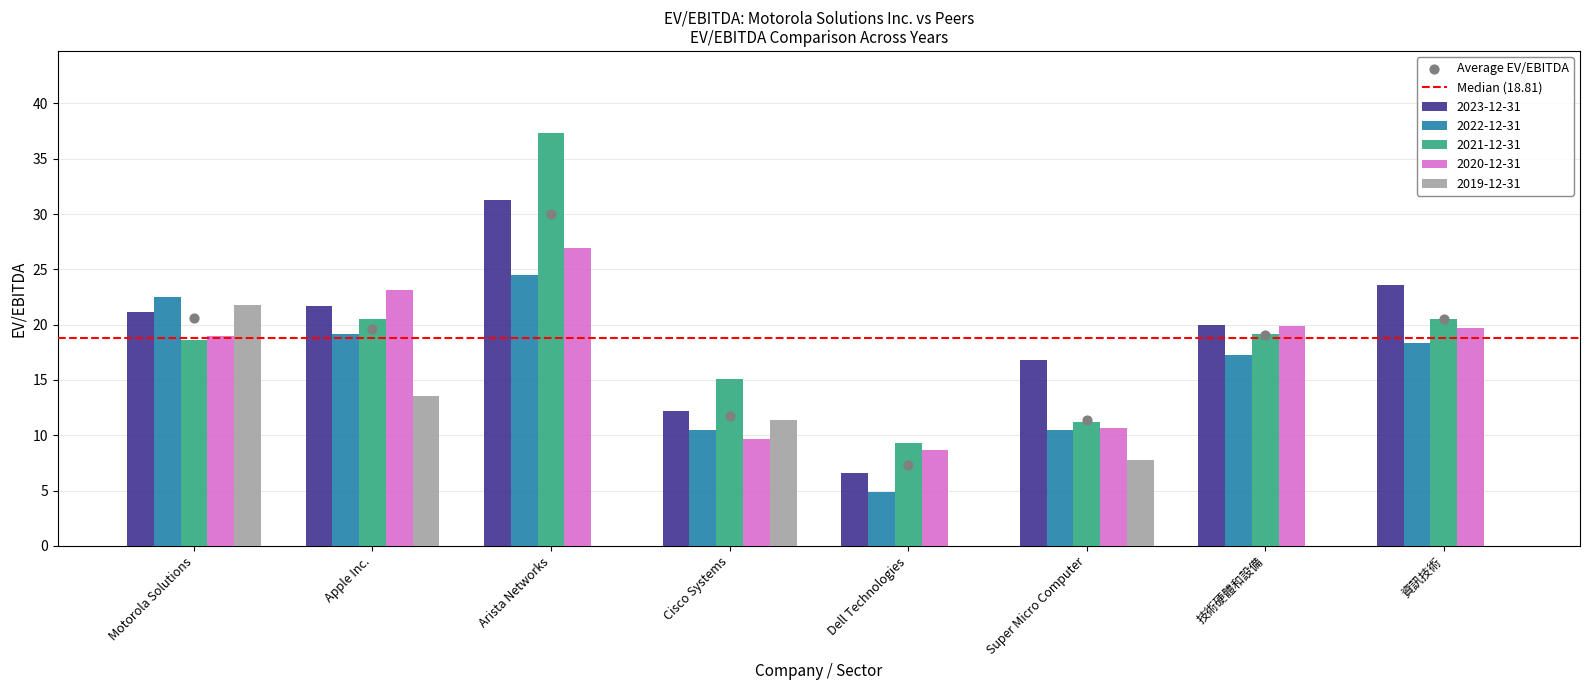

Which series reaches the minimum Y coordinate?

2019-12-31